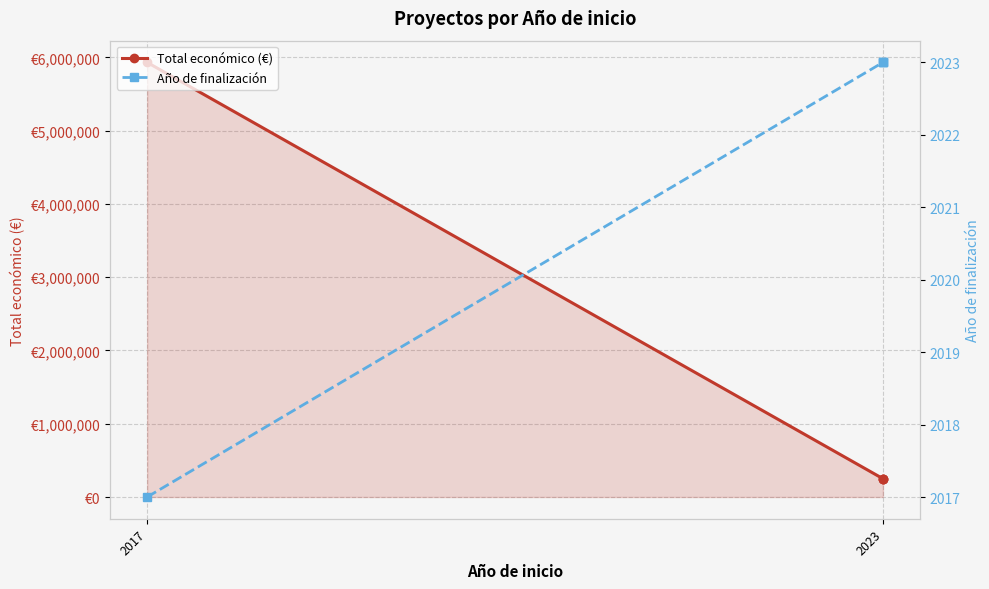

How many data points does each series have?

4